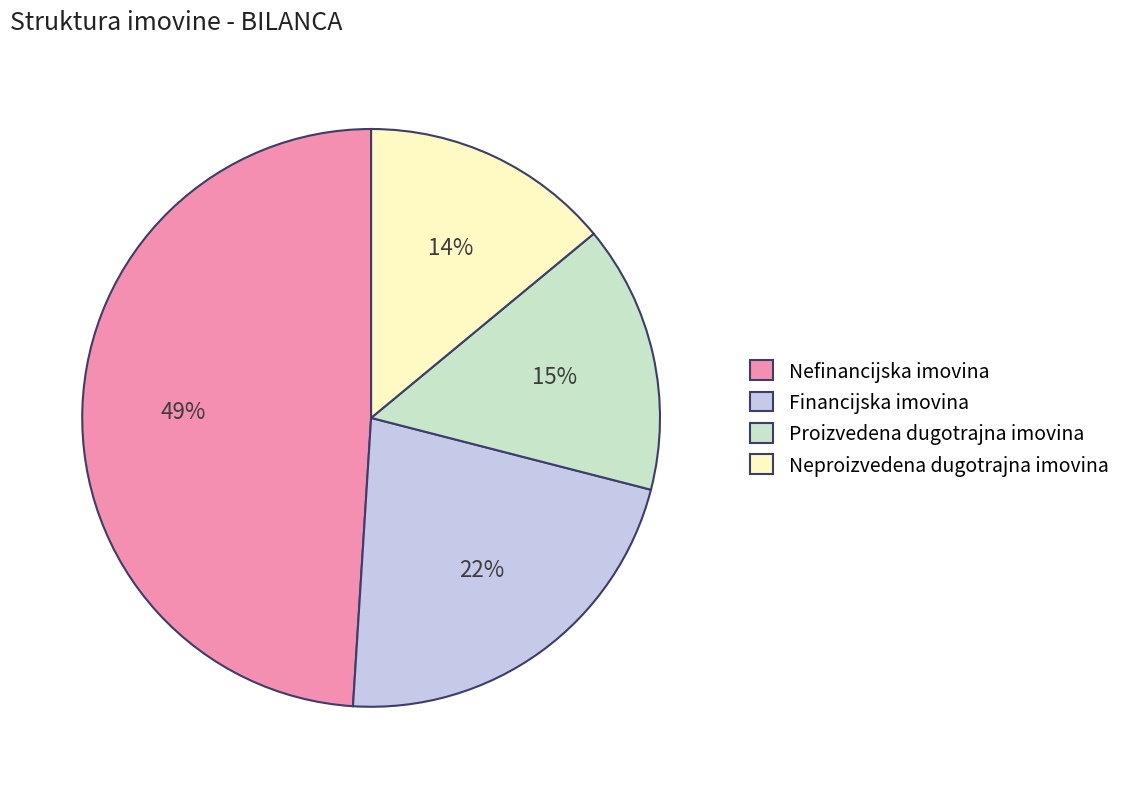

Do Financijska imovina and Neproizvedena dugotrajna imovina together represent more than half of the pie?

No